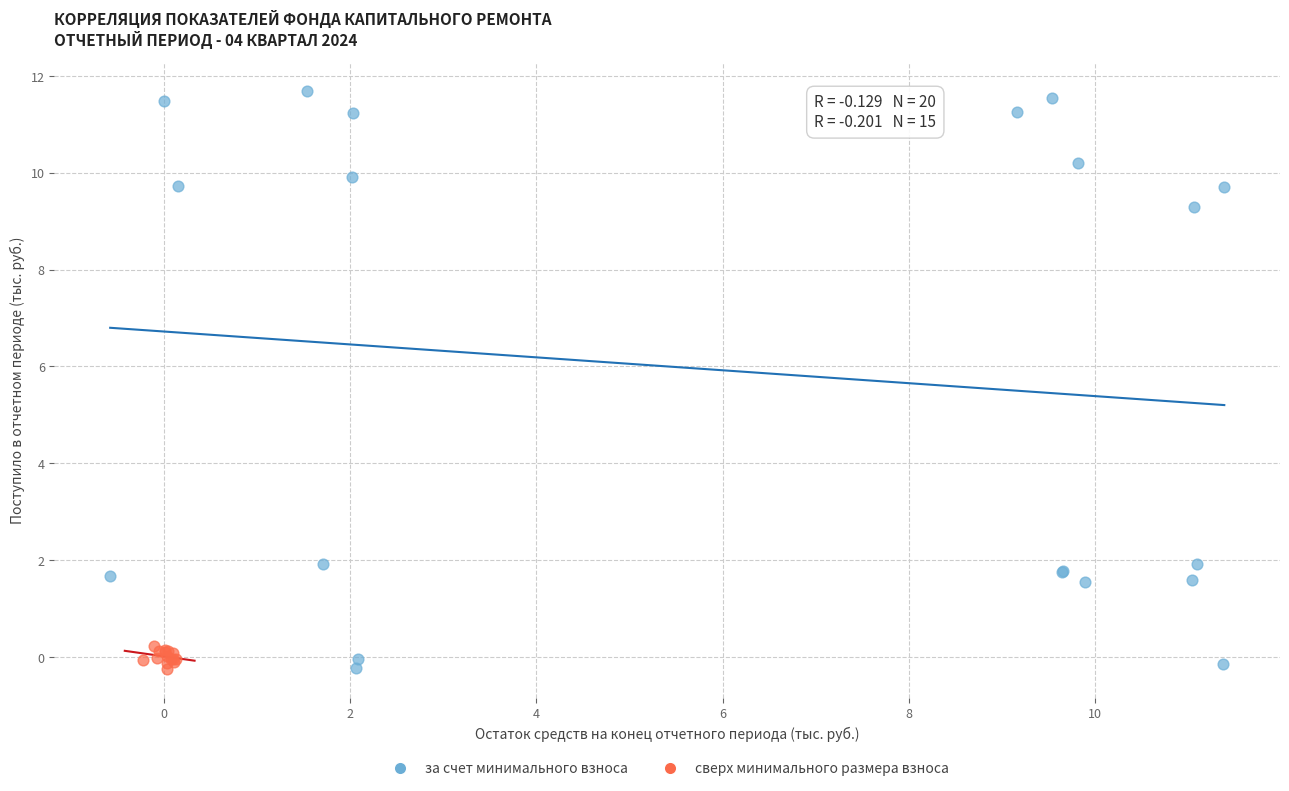

Which series has the largest Y range (max minus min)?

за счет минимального взноса